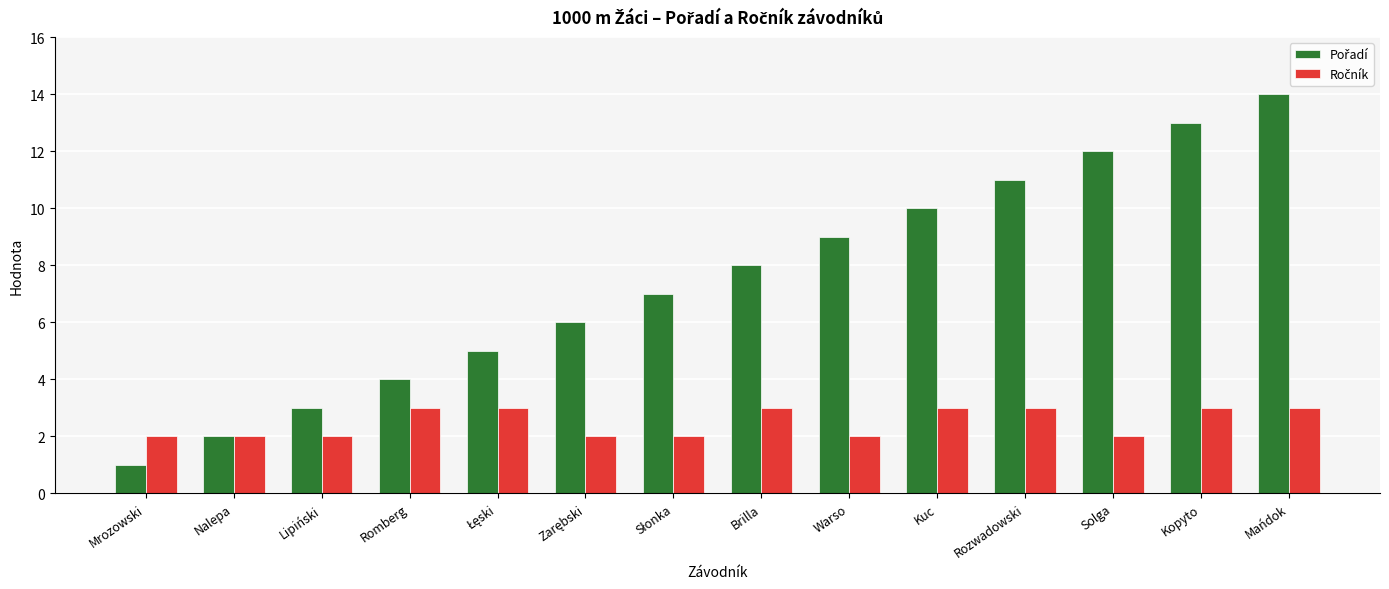

What is the greatest value displayed?

14